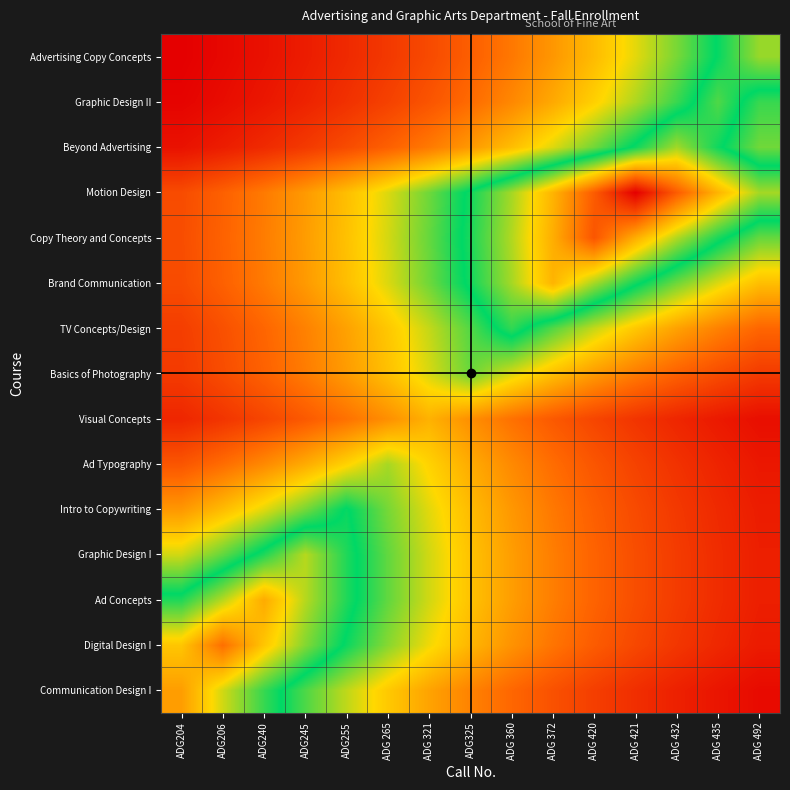

List the series in order of their peak value, lowest first.

Visual Concepts, Ad Typography, Basics of Photography, Intro to Copywriting, TV Concepts/Design, Graphic Design II, Advertising Copy Concepts, Beyond Advertising, Graphic Design I, Brand Communication, Ad Concepts, Communication Design I, Digital Design I, Copy Theory and Concepts, Motion Design